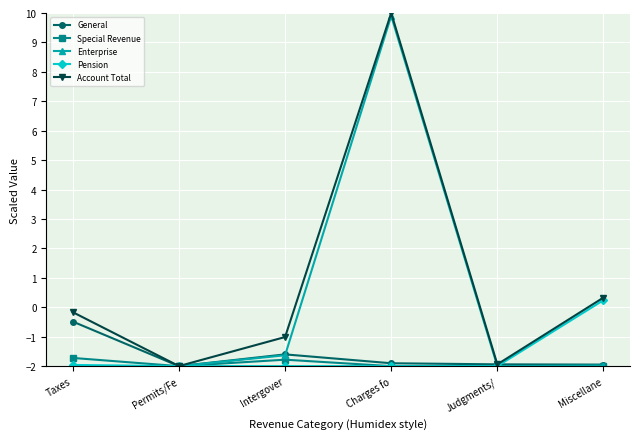

What are all the series names shown in the legend?

General, Special Revenue, Enterprise, Pension, Account Total